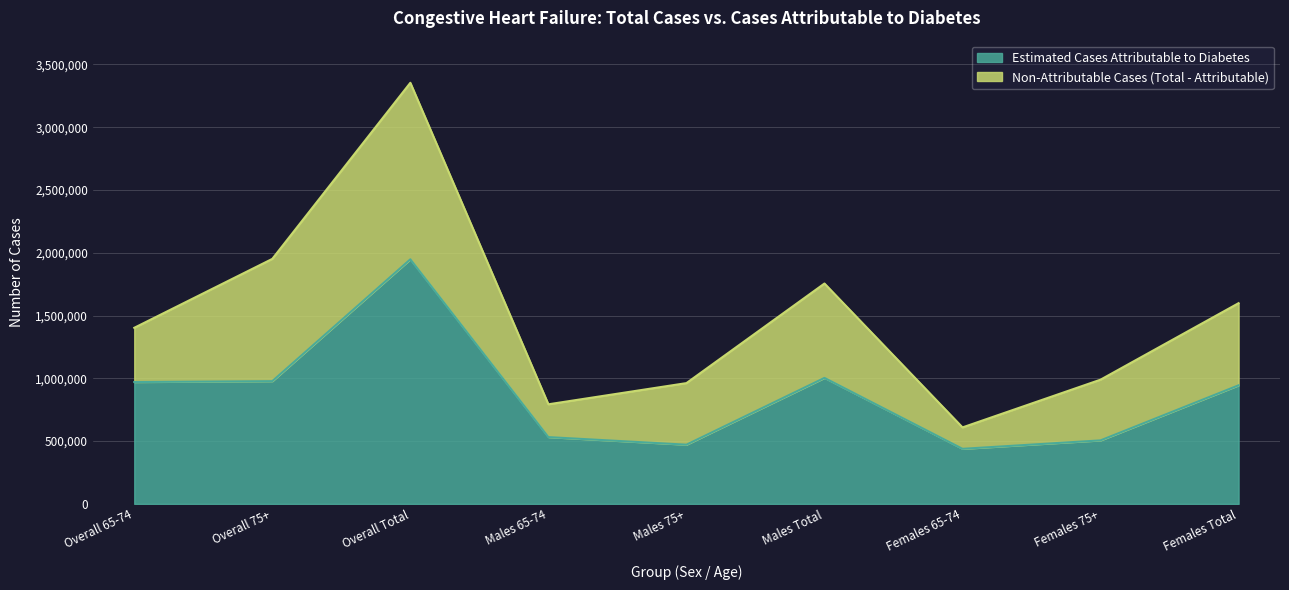

What is the highest value of the Estimated Cases Attributable to Diabetes series?

1947780